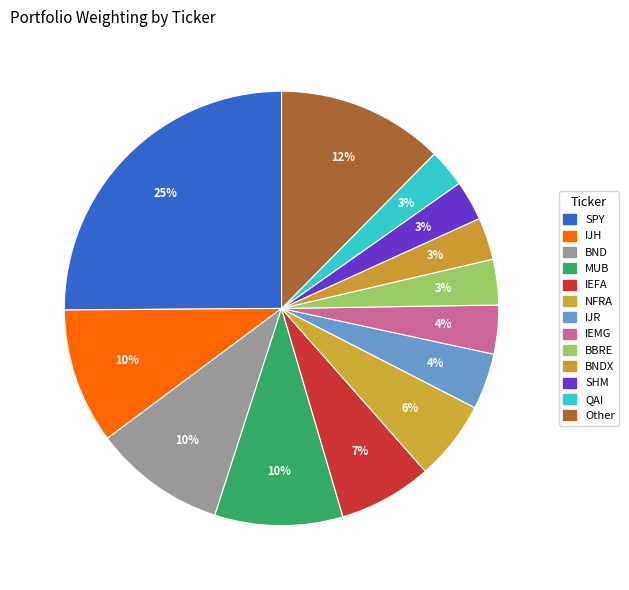

Rank the categories by value from lowest to highest.

QAI, SHM, BNDX, BBRE, IEMG, IJR, NFRA, IEFA, MUB, BND, IJH, Other, SPY